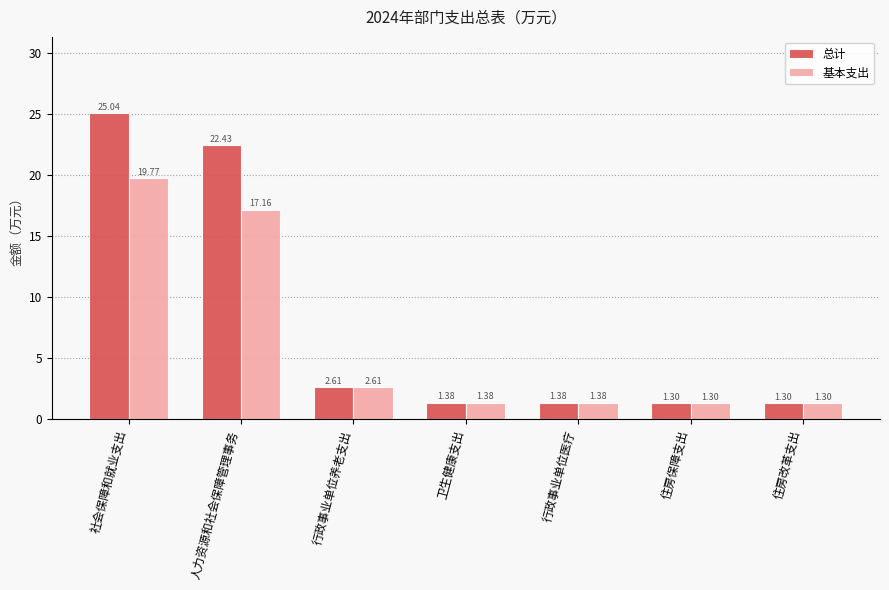

What is the difference between the second highest and minimum values in the 总计 series?

21.1